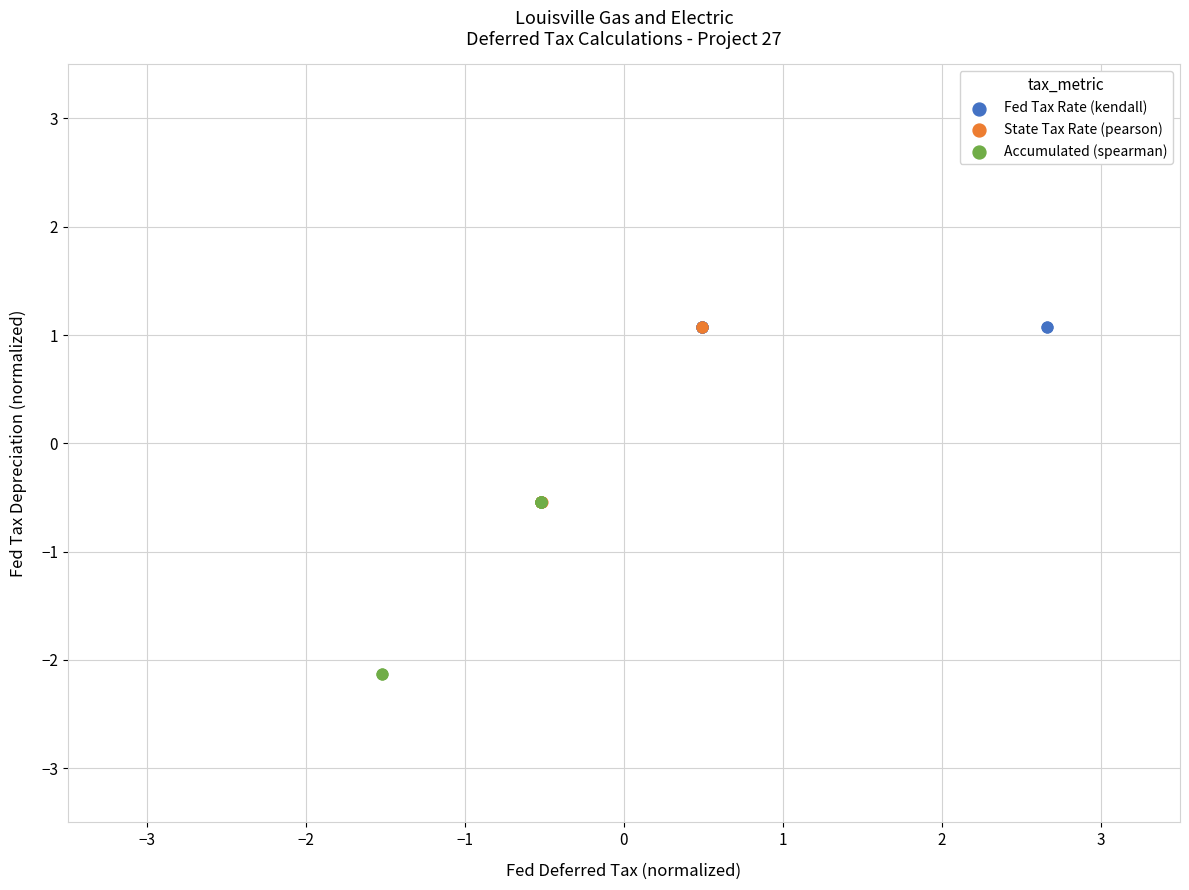

Which series has the largest Y range (max minus min)?

State Tax Rate (pearson)